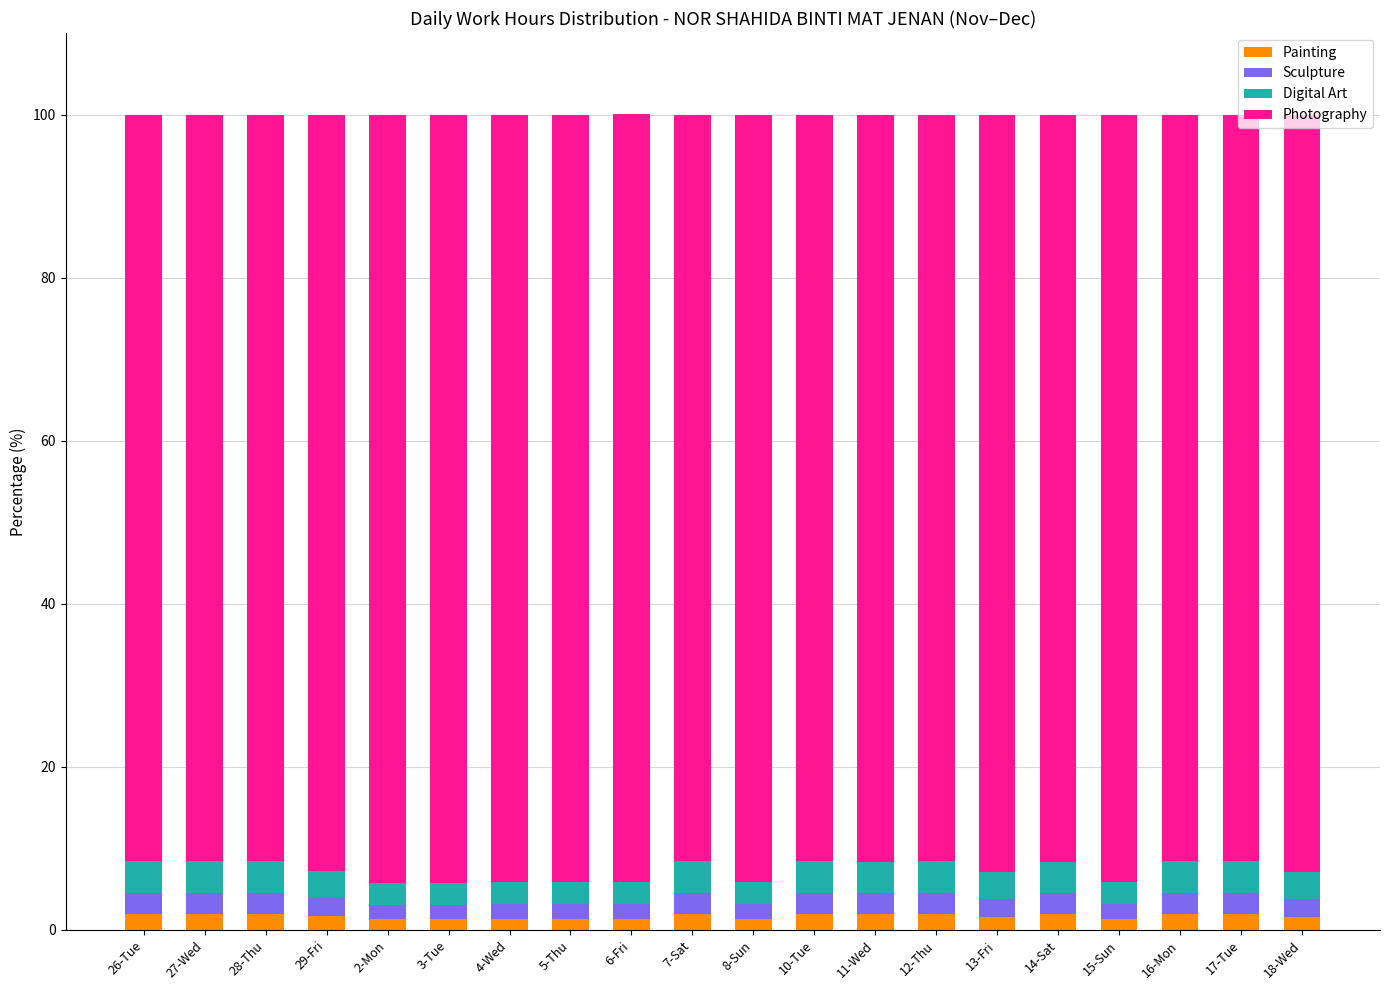

Count the number of data series in this chart.

4